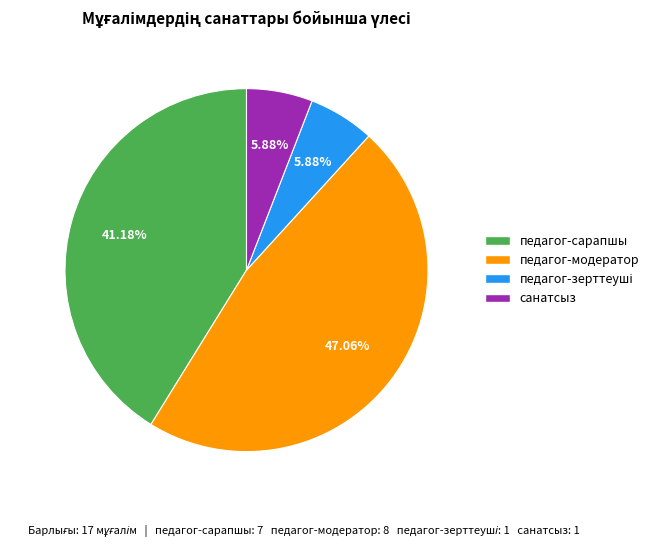

To the nearest percent, what is the combined percentage of педагог-модератор and педагог-сарапшы?

88%